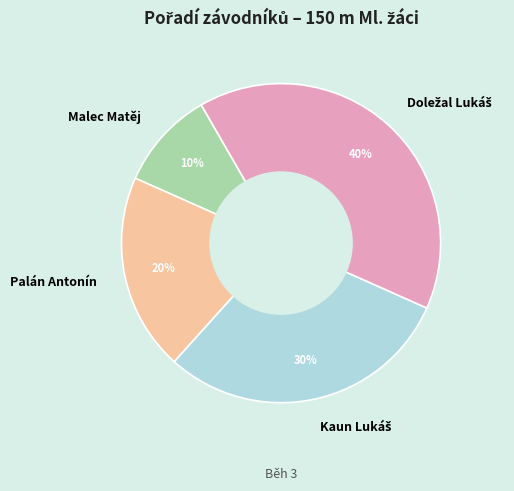

Does any single category account for the majority?

No